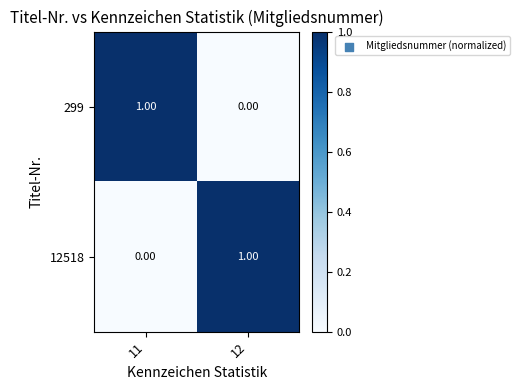

What is the greatest value displayed?

1